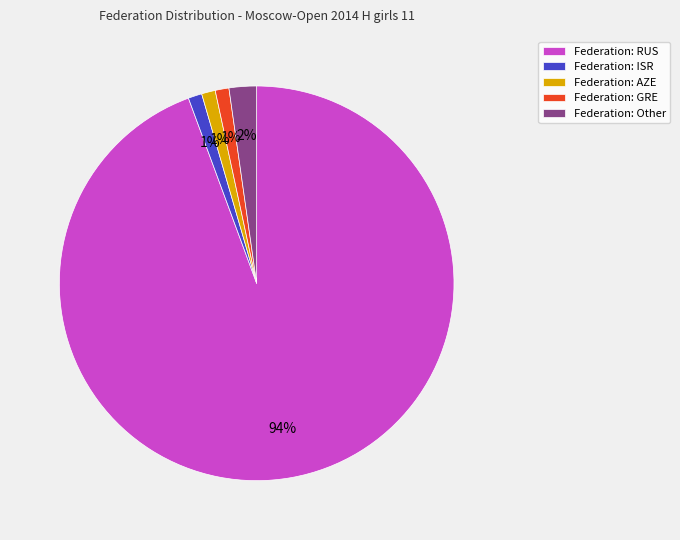

What is the largest slice in the pie chart?

Federation: RUS